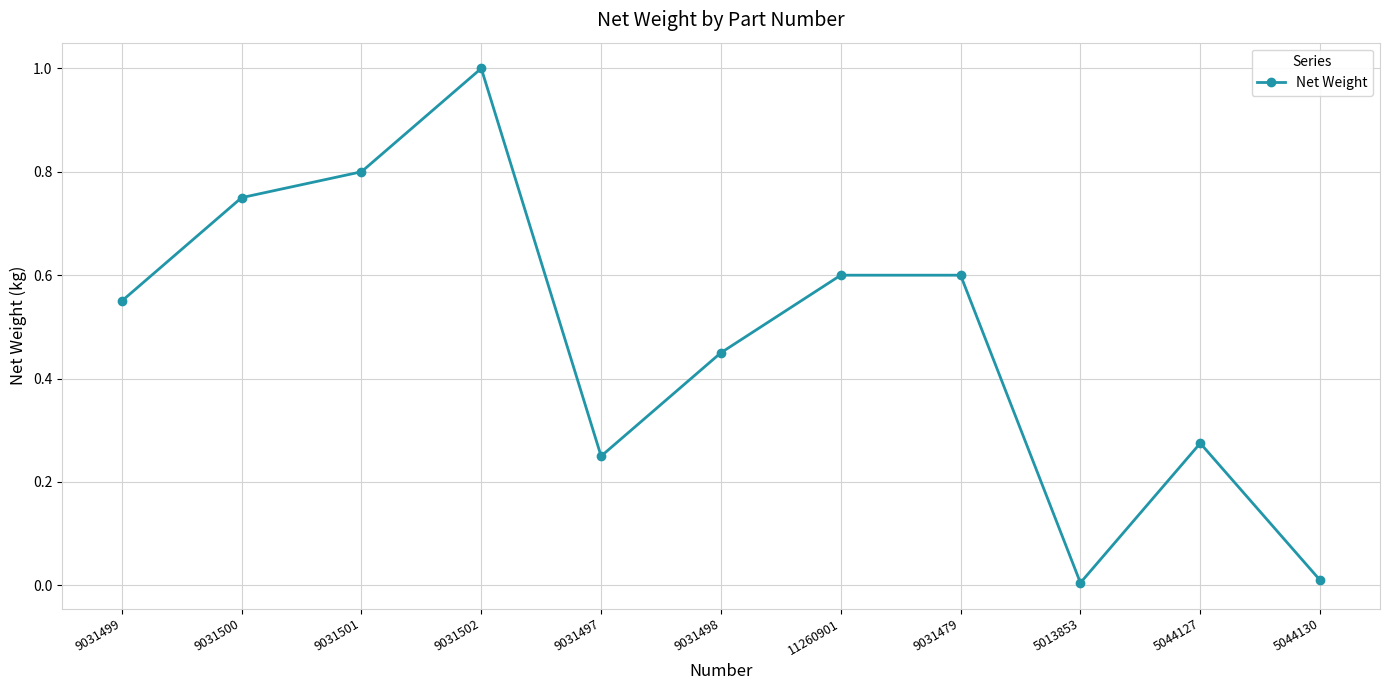

True or false: the data has more than 0 interior local peaks.

True